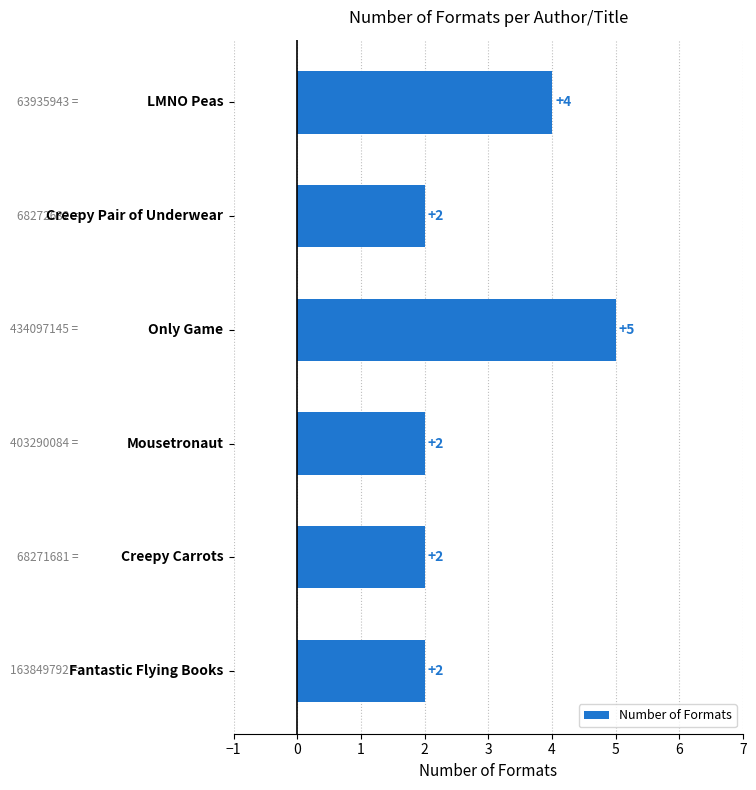

What is the average value?

3